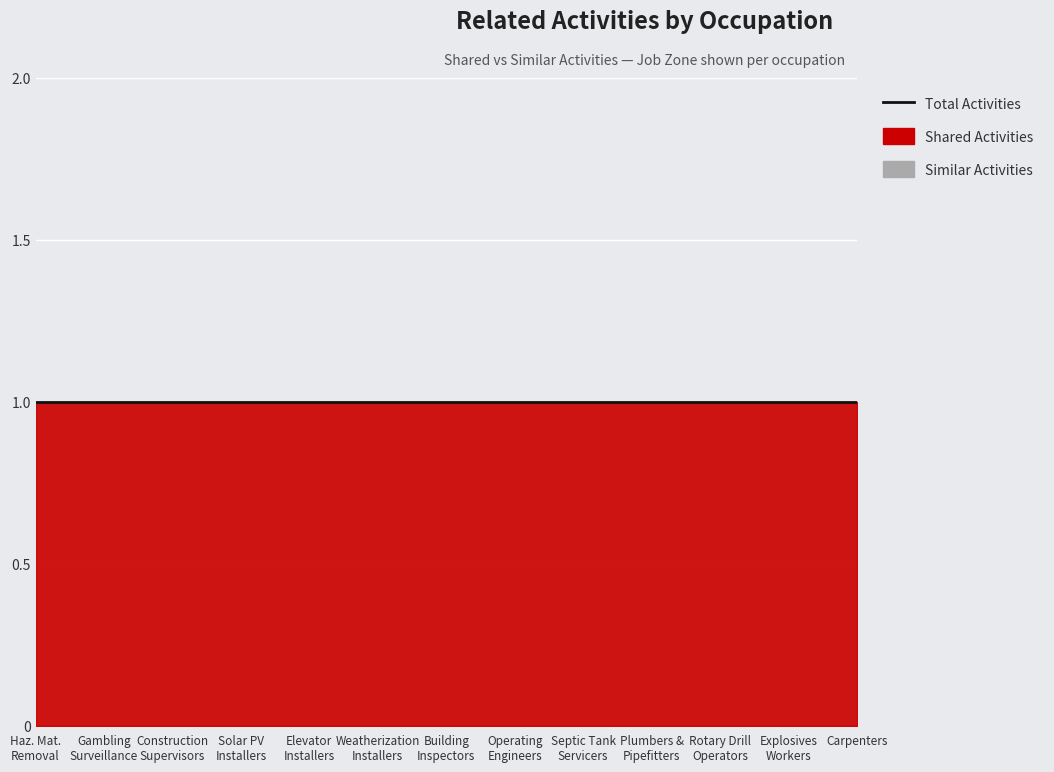

Reading left to right, transcribe all the data shown in this chart.

Shared Activities: Hazardous Materials Removal Workers=1	Gambling Surveillance Officers=1	First-Line Supervisors of Construction=1	Solar Photovoltaic Installers=1	Elevator and Escalator Installers=1	Weatherization Installers=1	Construction and Building Inspectors=1	Operating Engineers=1	Septic Tank Servicers=1	Plumbers, Pipefitters, and Steamfitters=1	Rotary Drill Operators=1	Explosives Workers=1	Carpenters=1
Similar Activities: Hazardous Materials Removal Workers=0	Gambling Surveillance Officers=0	First-Line Supervisors of Construction=0	Solar Photovoltaic Installers=0	Elevator and Escalator Installers=0	Weatherization Installers=0	Construction and Building Inspectors=0	Operating Engineers=0	Septic Tank Servicers=0	Plumbers, Pipefitters, and Steamfitters=0	Rotary Drill Operators=0	Explosives Workers=0	Carpenters=0